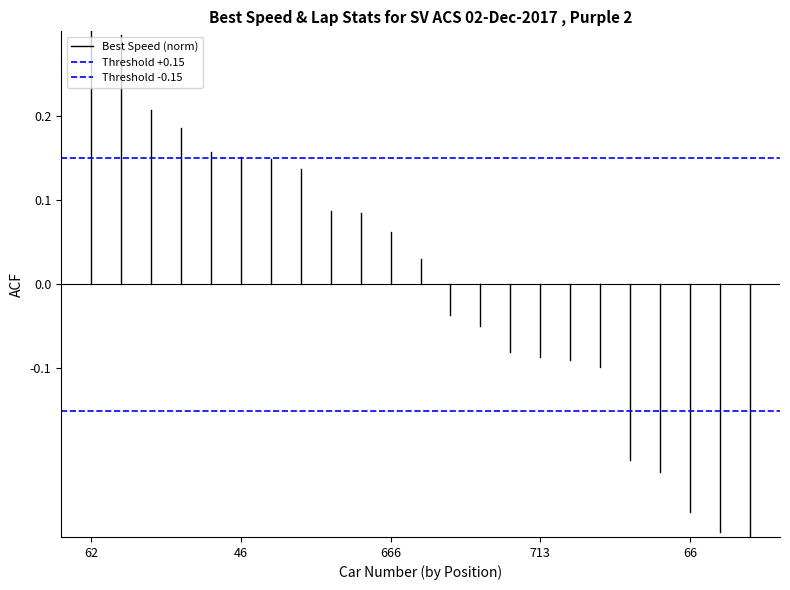

What is the value of the Threshold -0.15 point at the 2nd from the left?

-0.1